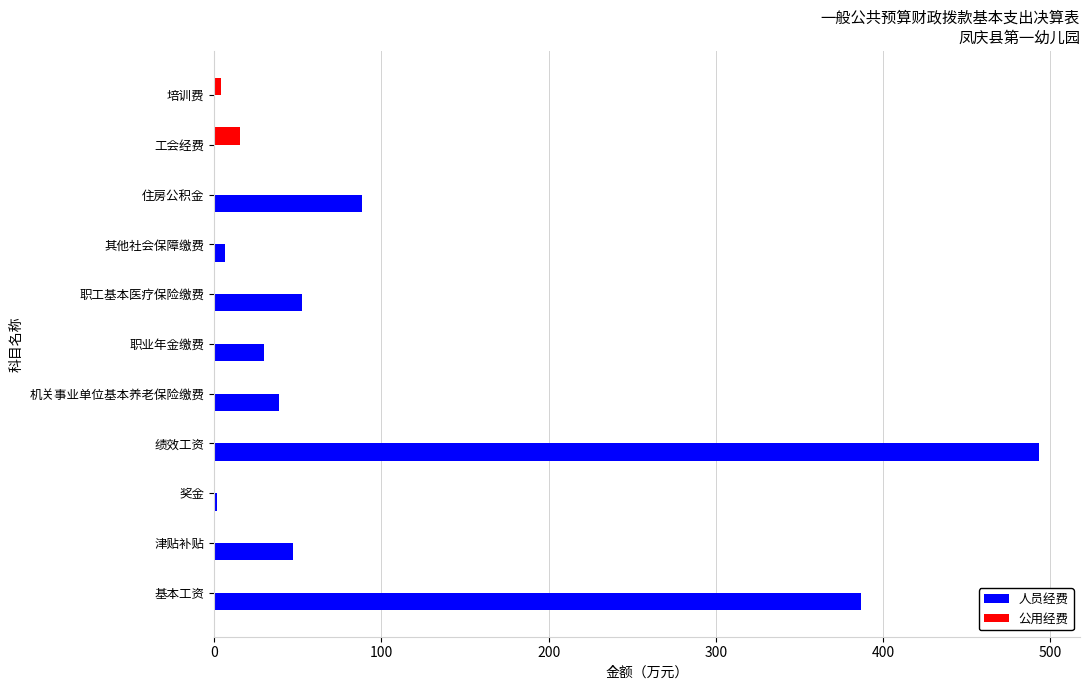

Is the value of 公用经费 at 津贴补贴 greater than the value of 人员经费 at 职业年金缴费?

No